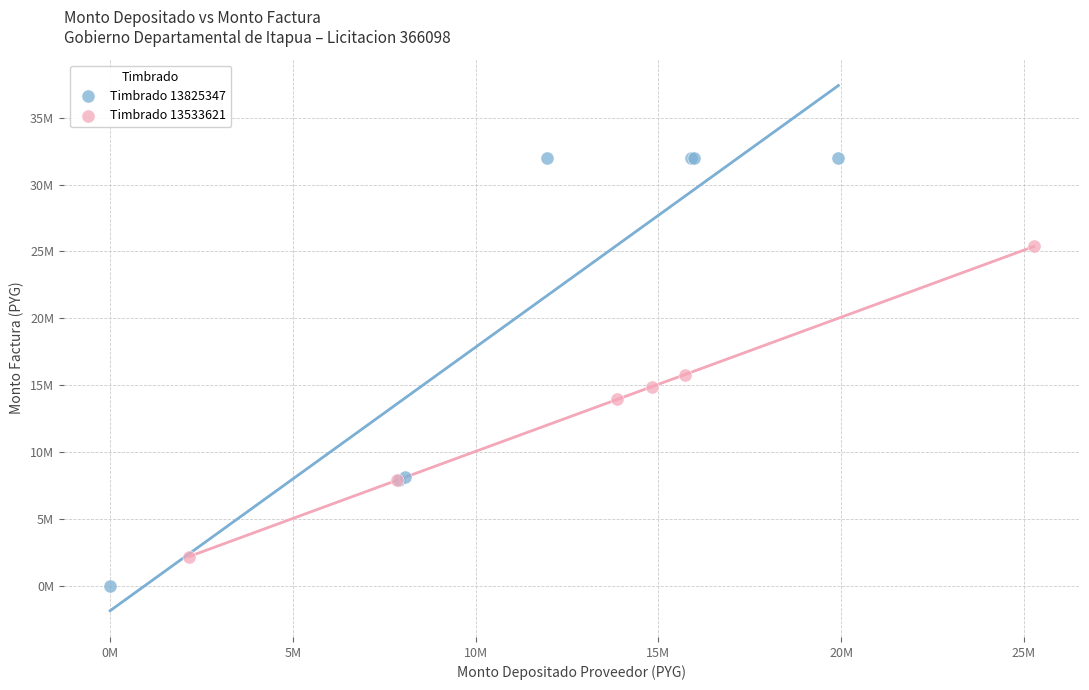

What are all the series names shown in the legend?

Timbrado 13825347, Timbrado 13533621